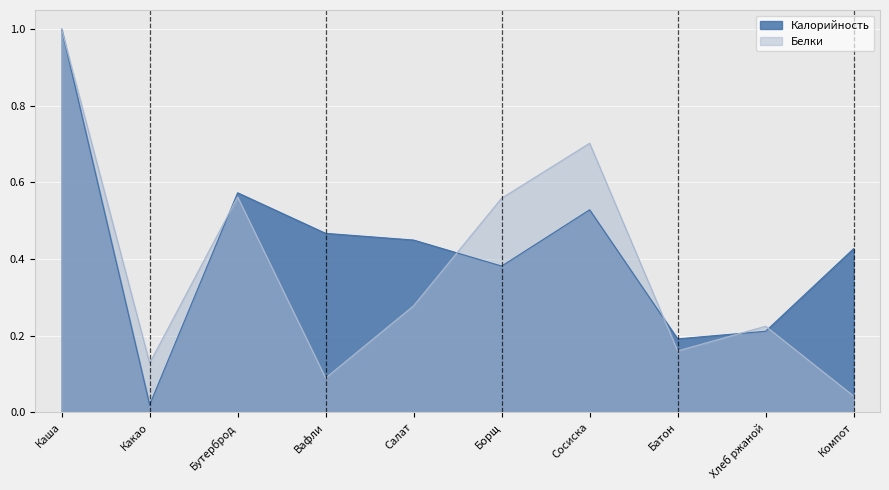

In Белки, how many points are higher than both neighbors (excluding endpoints)?

3